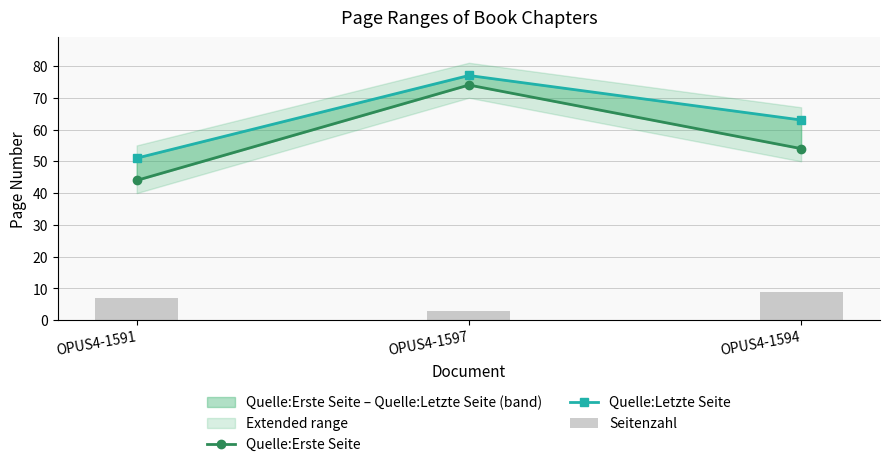

What is the sum of the Quelle:Letzte Seite values at OPUS4-1597 and OPUS4-1594?

140